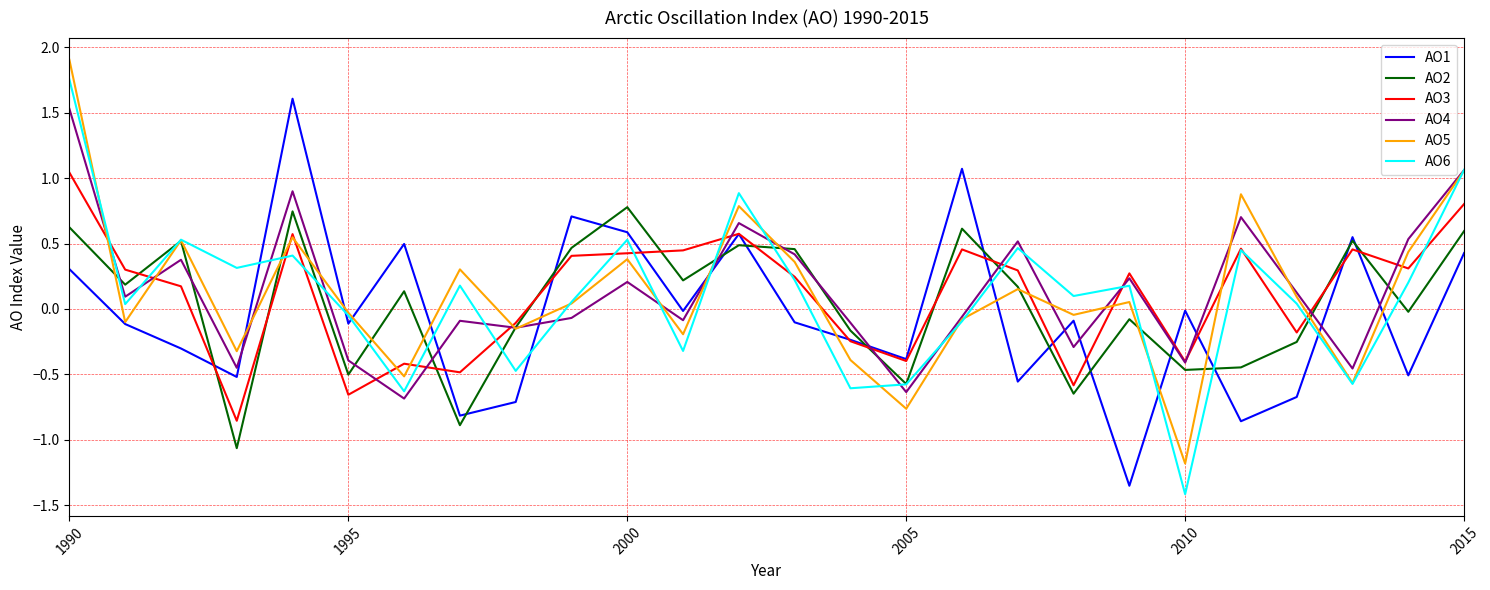

What is the greatest value displayed?

1.9